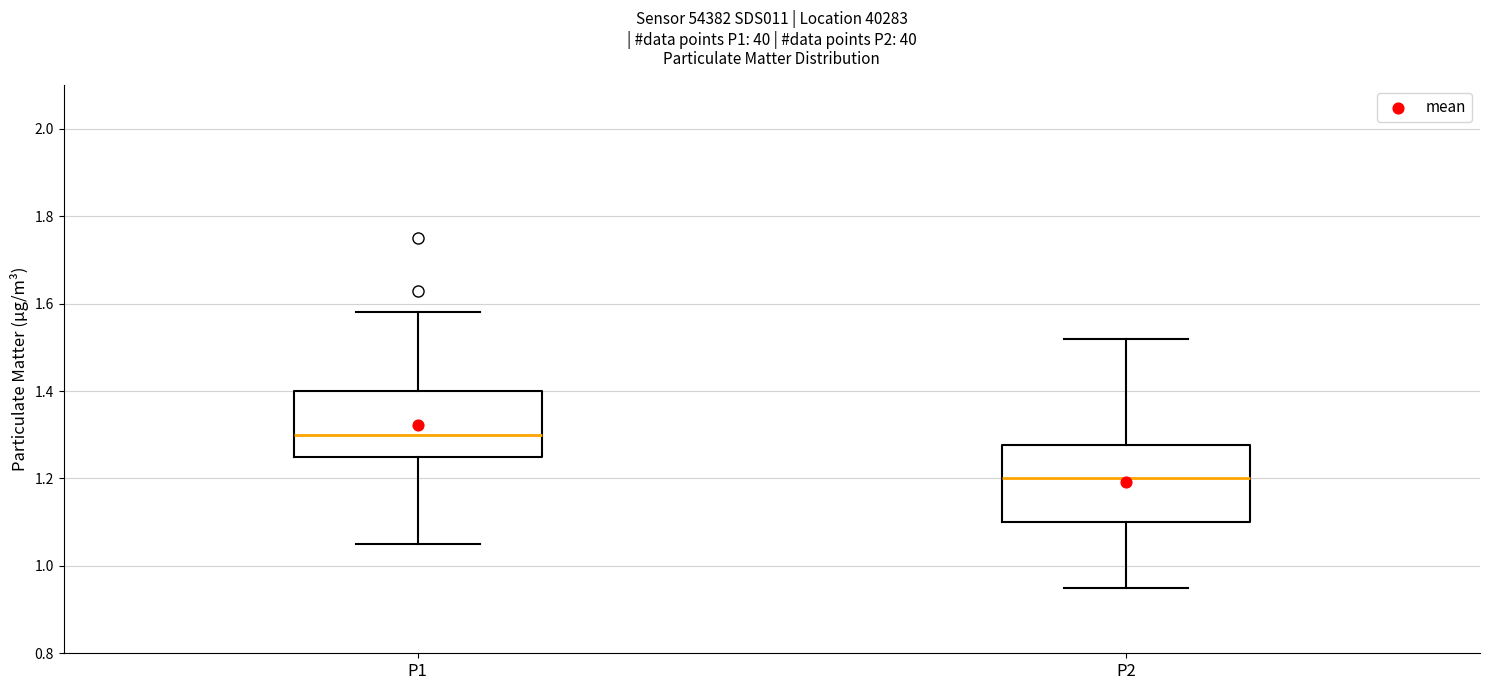

Which box's median line is the highest?

P1